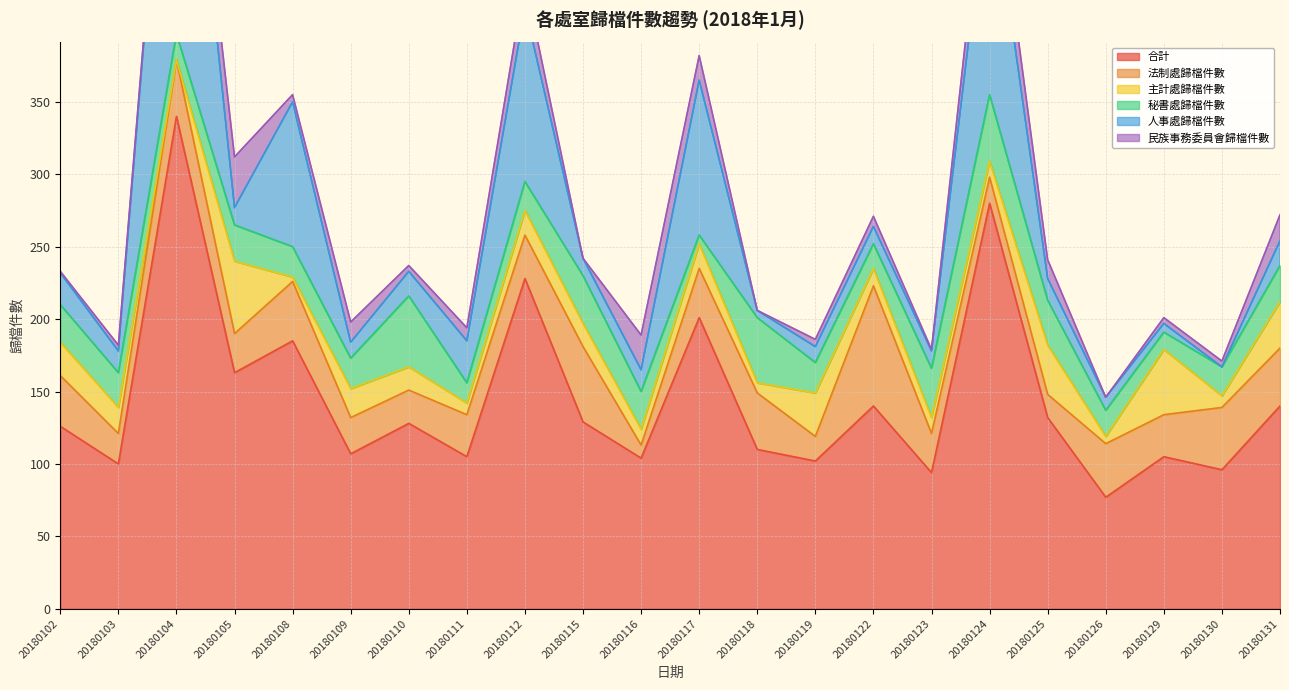

Is it true that 主計處歸檔件數 equals 11 at 20180123?

True